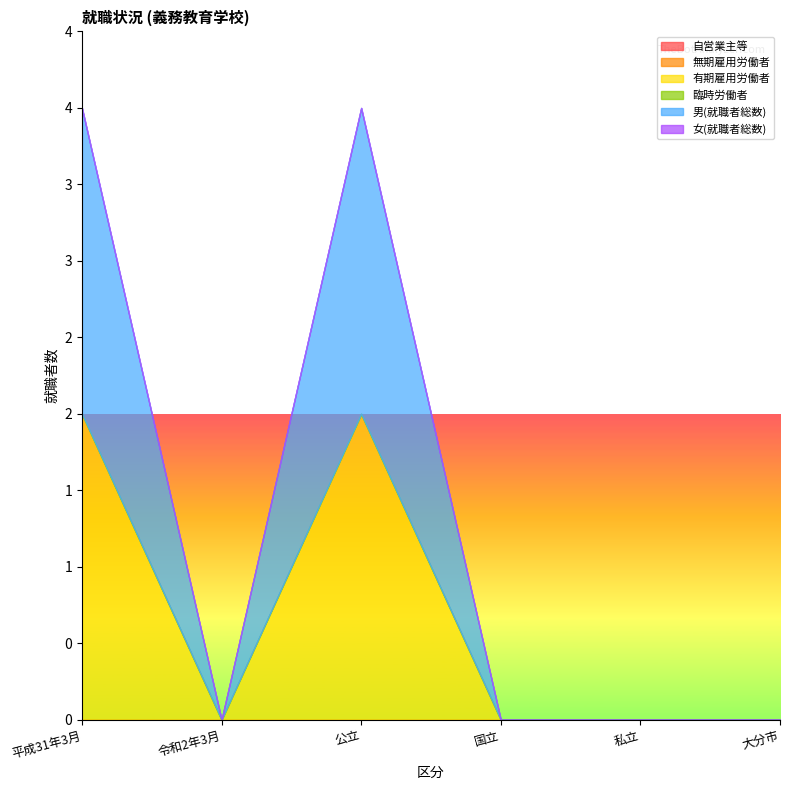

Reading right to left, list all the values displayed in this chart.

自営業主等: 0	0	0	0	0	0
無期雇用労働者: 0	0	0	0	0	0
有期雇用労働者: 0	0	0	2	0	2
臨時労働者: 0	0	0	0	0	0
男(就職者総数): 0	0	0	2	0	2
女(就職者総数): 0	0	0	0	0	0